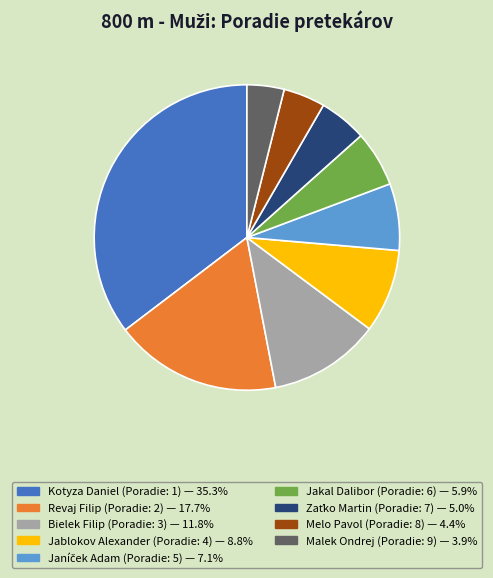

Is there a majority slice in this chart?

No